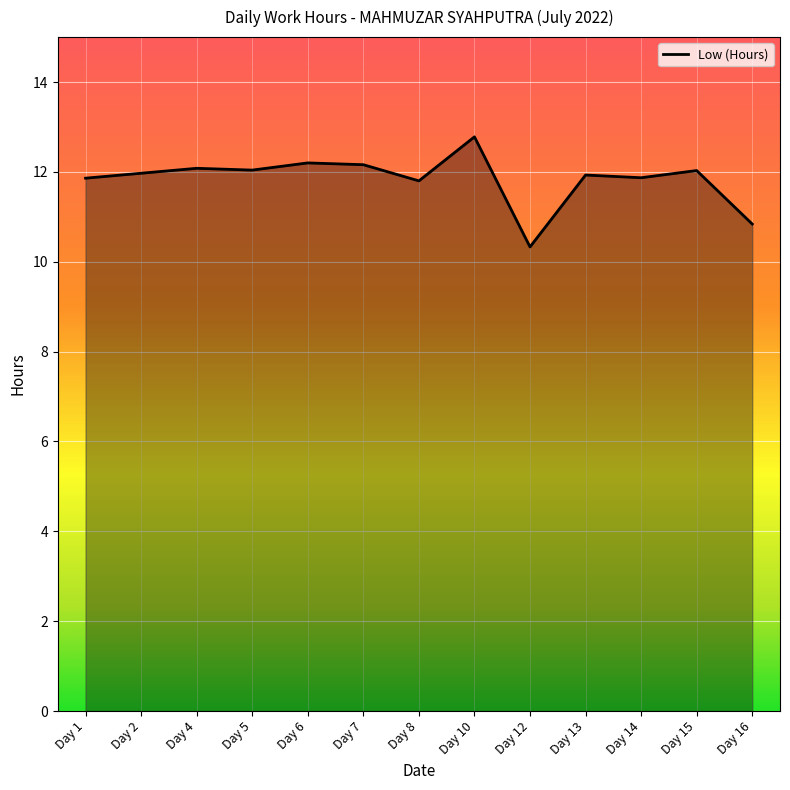

True or false: the data shows 12.1 at Day 4.

True